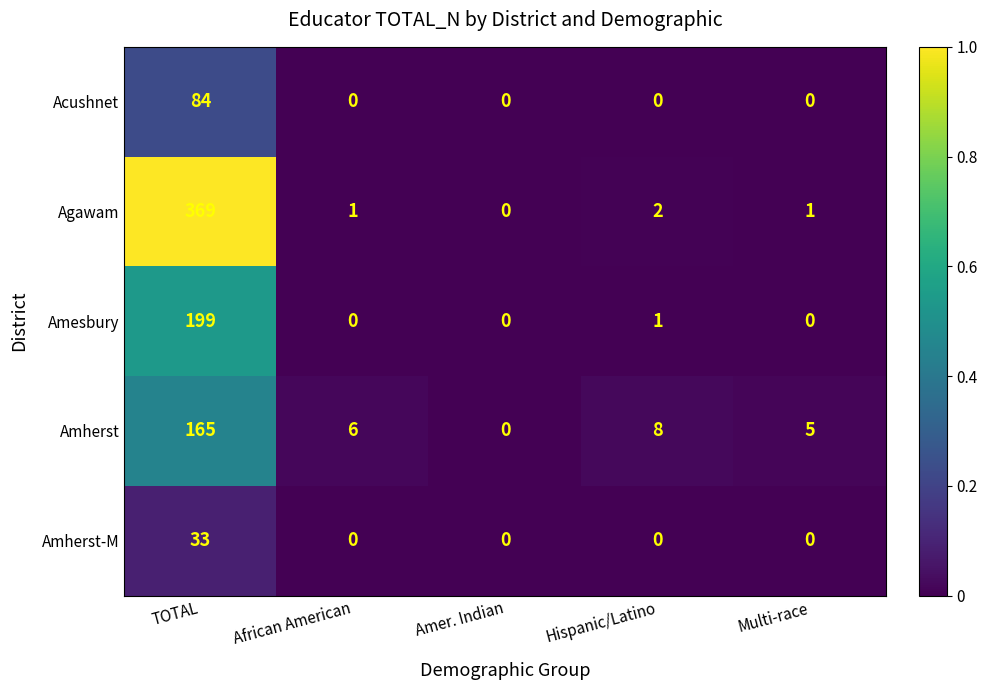

Which series has the largest range (max minus min)?

Agawam